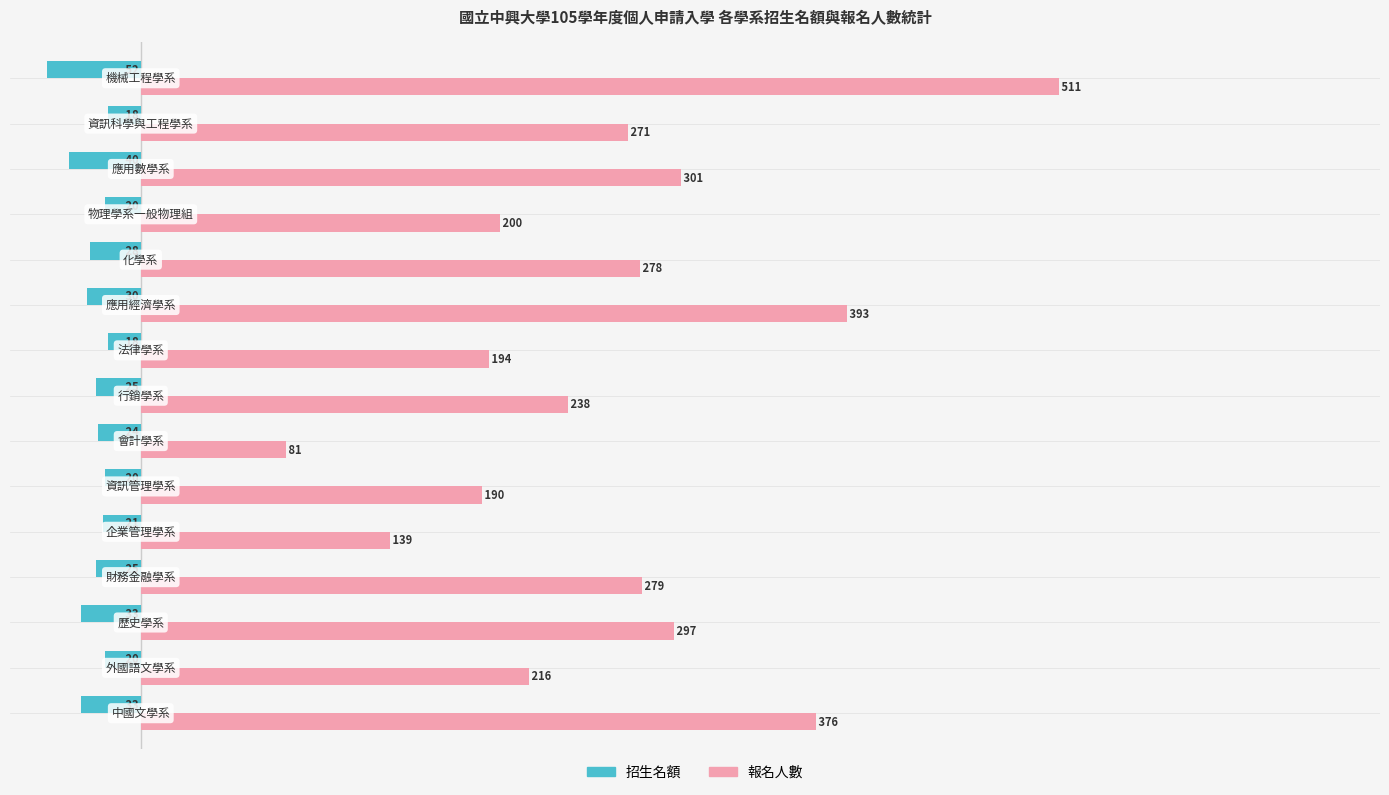

List the series in order of their peak value, highest first.

報名人數, 招生名額